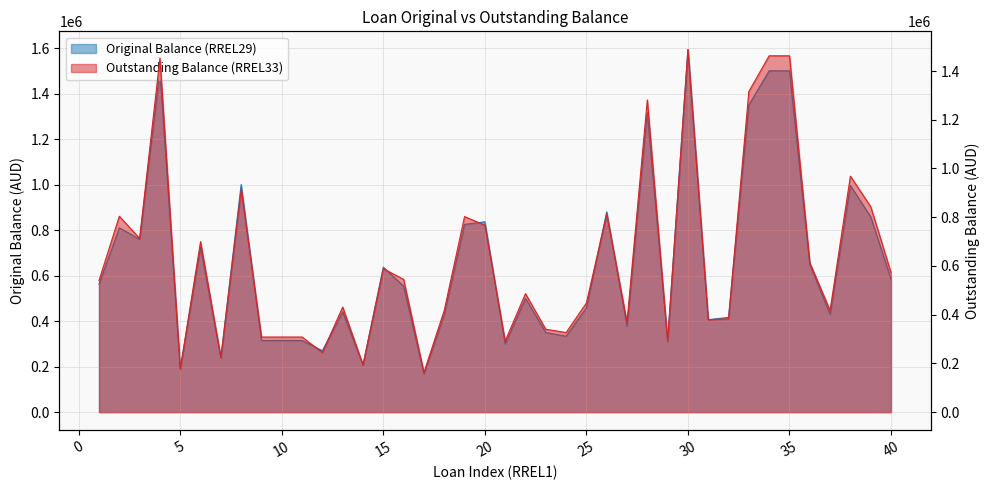

True or false: Original Balance (RREL29) and Outstanding Balance (RREL33) cross at least once.

False